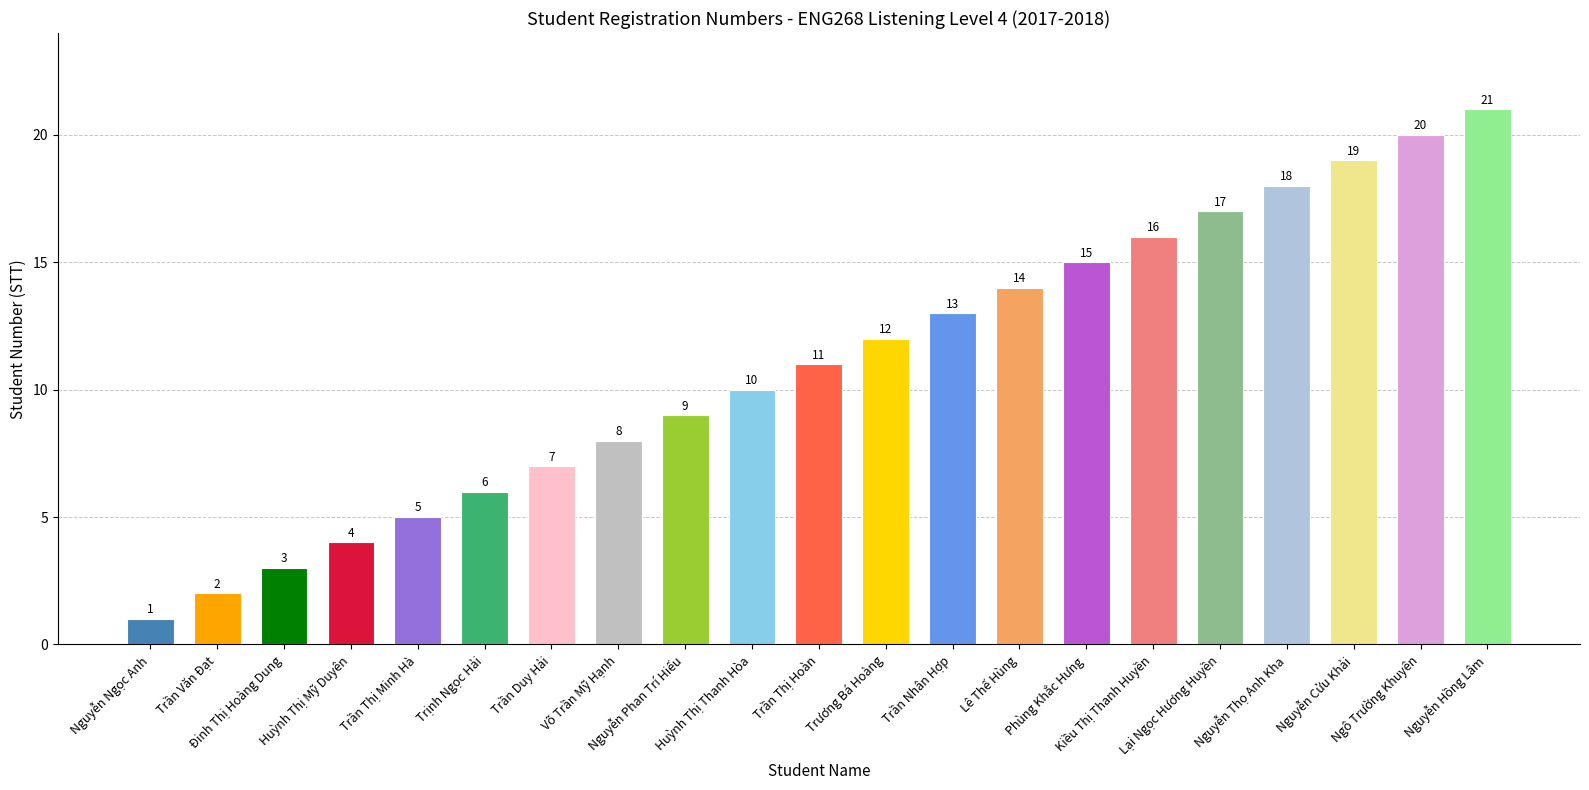

Reading left to right, transcribe all the data shown in this chart.

Nguyễn Ngọc Anh=1	Trần Văn Đạt=2	Đinh Thị Hoàng Dung=3	Huỳnh Thị Mỹ Duyên=4	Trần Thị Minh Hà=5	Trịnh Ngọc Hải=6	Trần Duy Hải=7	Võ Trần Mỹ Hạnh=8	Nguyễn Phan Trí Hiếu=9	Huỳnh Thị Thanh Hòa=10	Trần Thị Hoàn=11	Trương Bá Hoàng=12	Trần Nhân Hợp=13	Lê Thế Hùng=14	Phùng Khắc Hưng=15	Kiều Thị Thanh Huyền=16	Lại Ngọc Hương Huyền=17	Nguyễn Thọ Anh Kha=18	Nguyễn Cửu Khải=19	Ngô Trường Khuyên=20	Nguyễn Hồng Lâm=21